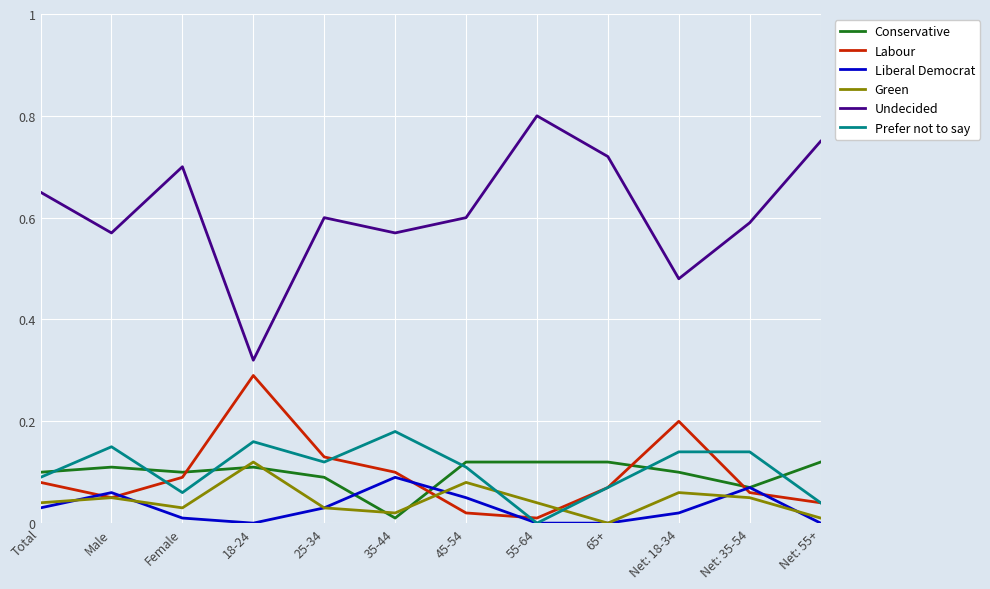

Which category has the lowest value in the Conservative series?

35-44